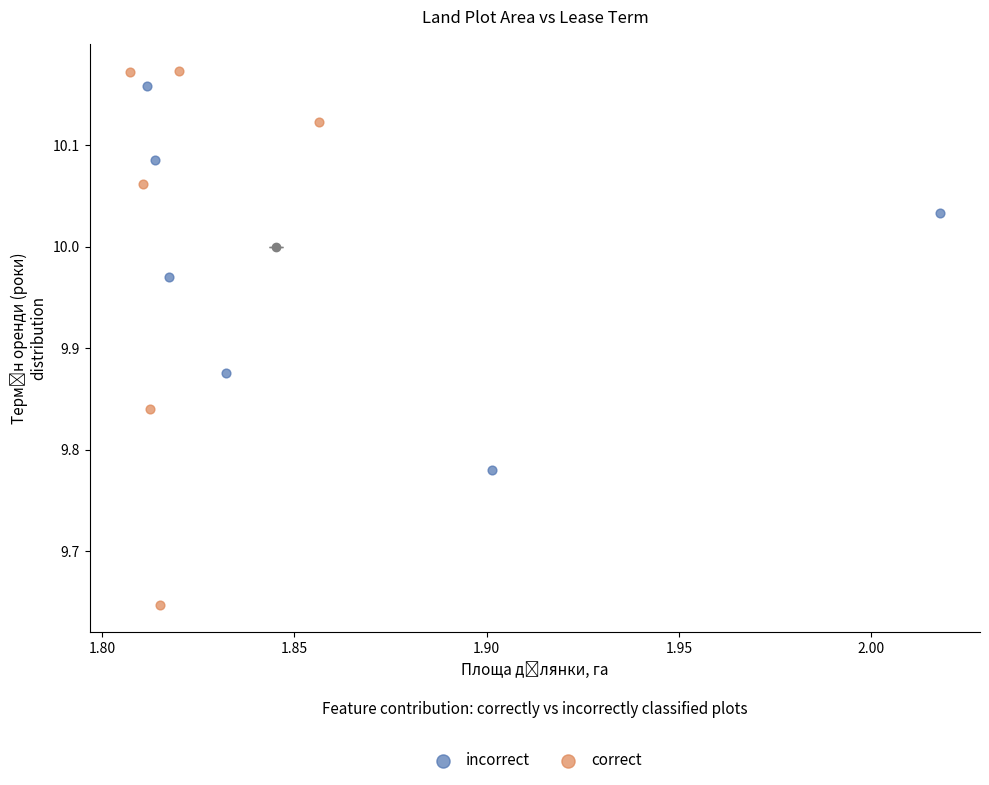

Which series contains the lowest Y value?

correct